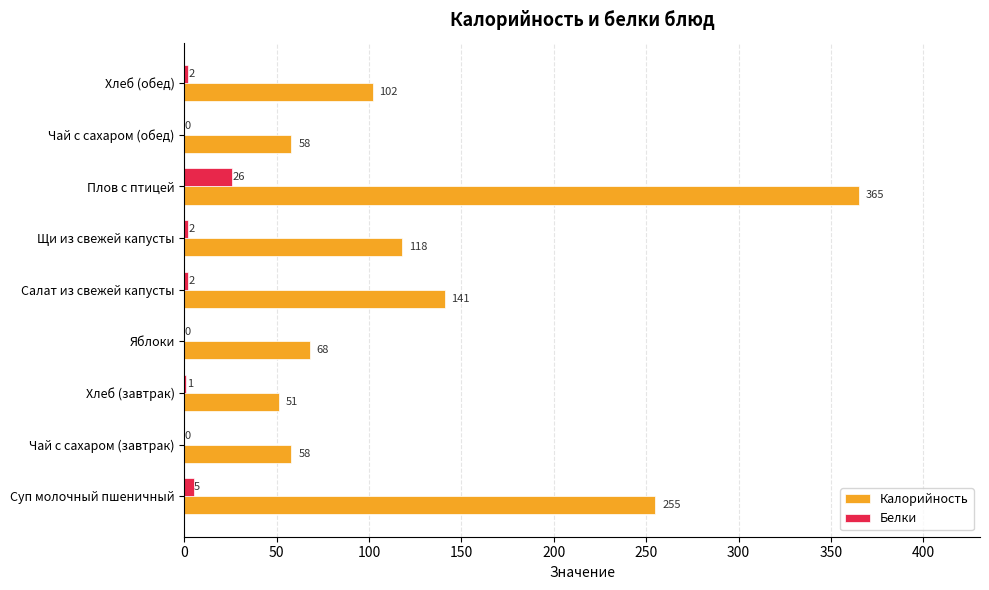

What is the maximum value for Калорийность?

365